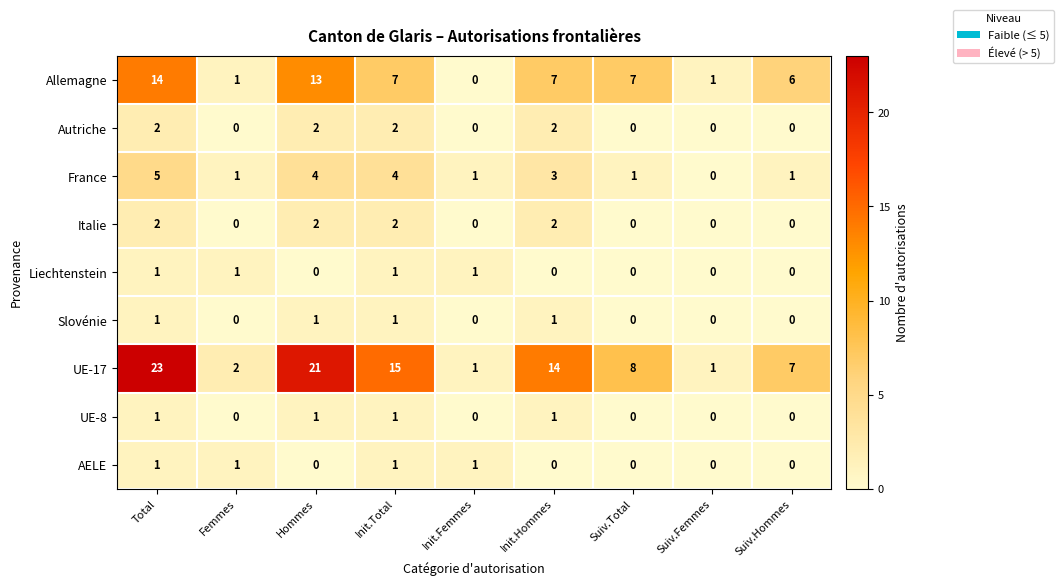

Where does the UE-17 series first go above 8?

Total